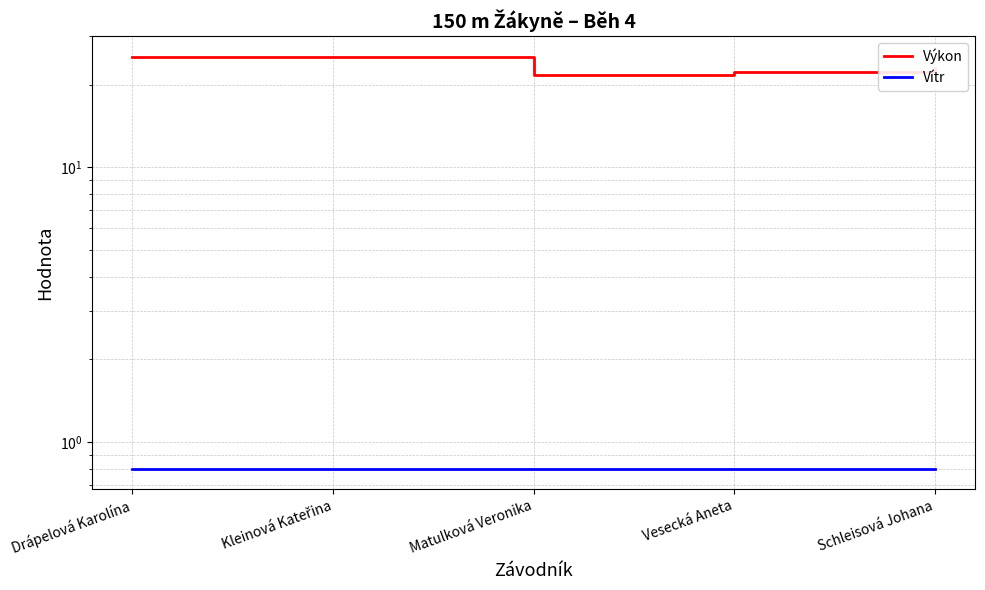

What are all the series names shown in the legend?

Výkon, Vítr